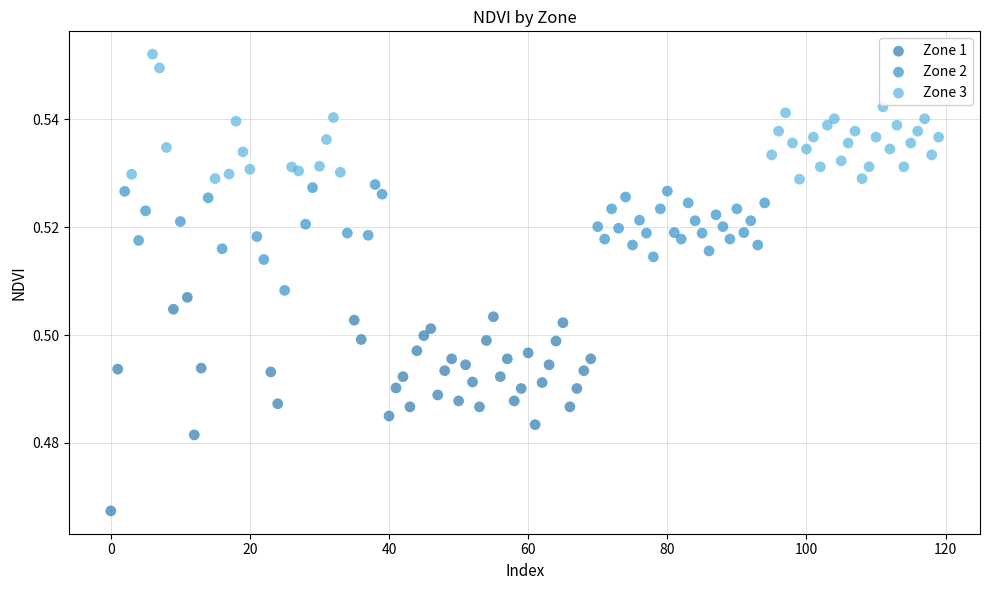

Which series reaches the minimum Y coordinate?

Zone 1